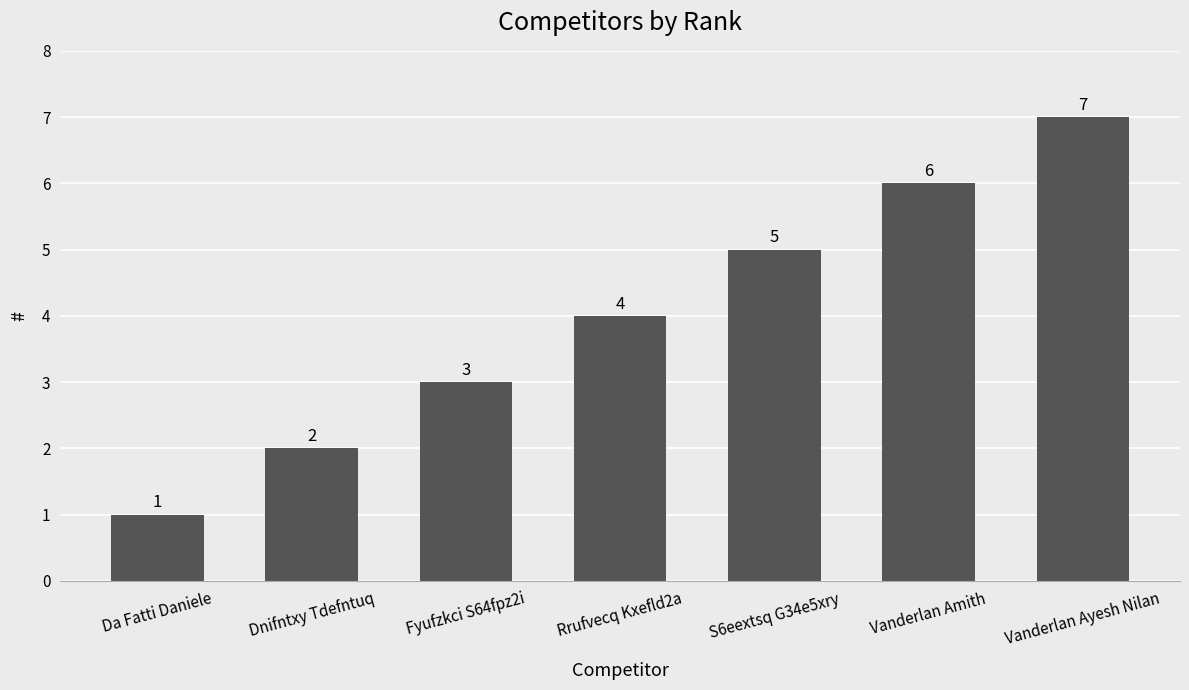

Rank the categories by value from highest to lowest.

Vanderlan Ayesh Nilan, Vanderlan Amith, S6eextsq G34e5xry, Rrufvecq Kxefld2a, Fyufzkci S64fpz2i, Dnifntxy Tdefntuq, Da Fatti Daniele